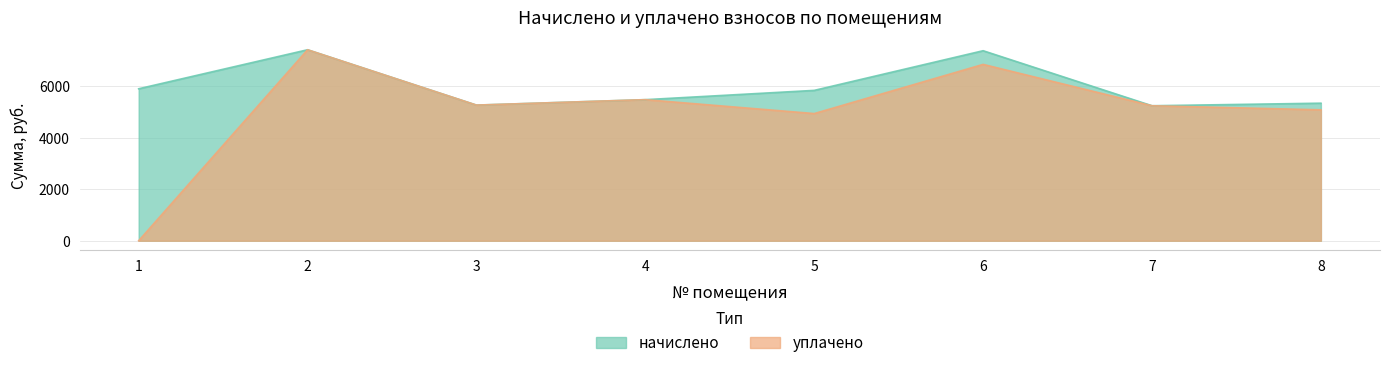

Which category has the highest value in the уплачено series?

2